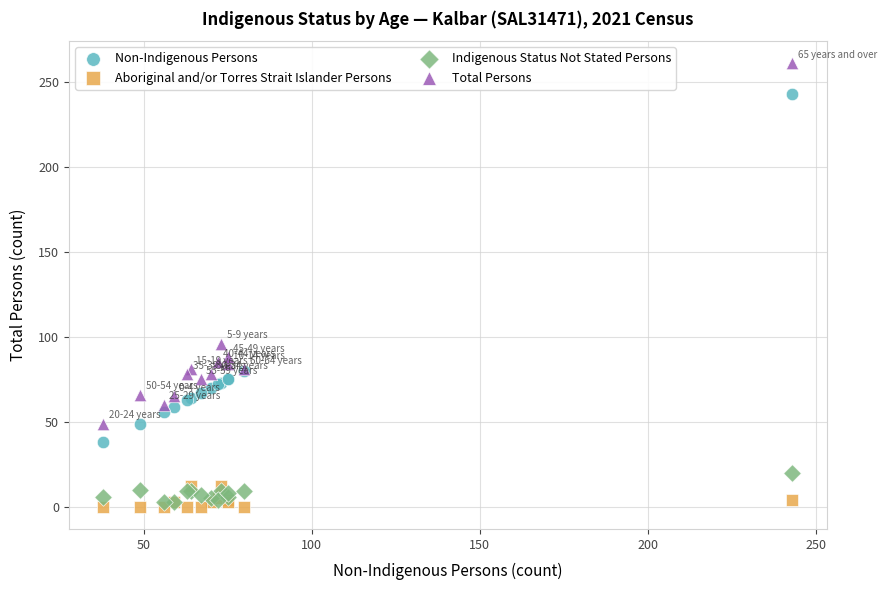

Which series reaches the maximum Y coordinate?

Total Persons